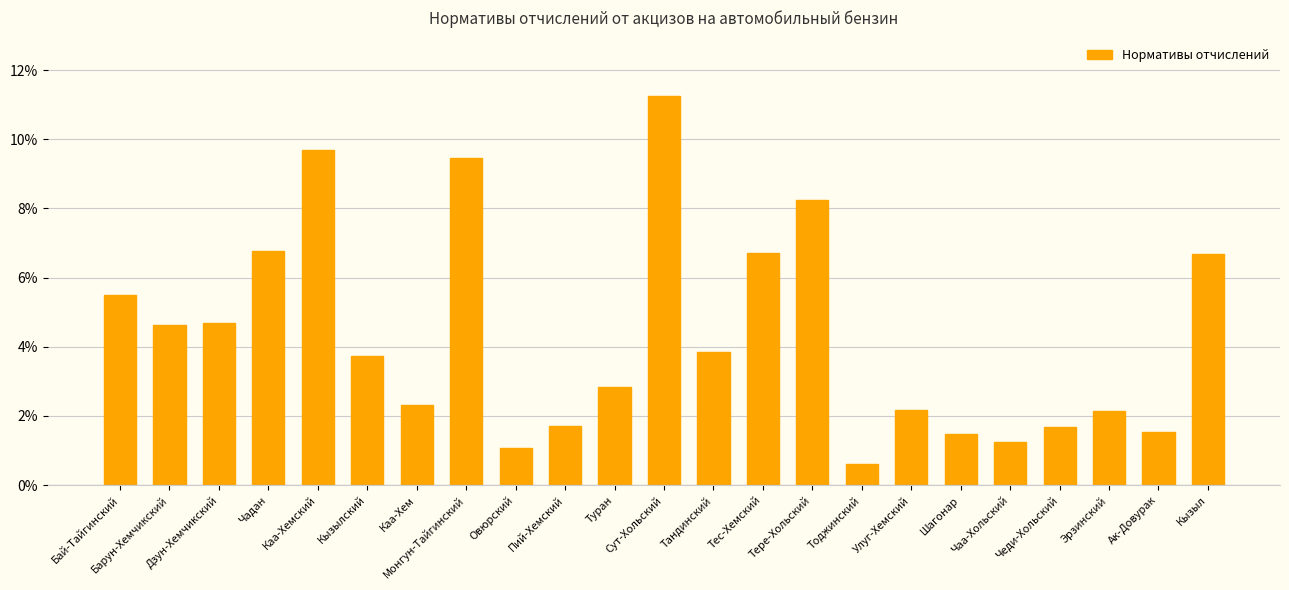

Reading left to right, list all the values displayed in this chart.

Бай-Тайгинский=0.1	Барун-Хемчикский=0.0	Дзун-Хемчикский=0.0	Чадан=0.1	Каа-Хемский=0.1	Кызылский=0.0	Каа-Хем=0.0	Монгун-Тайгинский=0.1	Овюрский=0.0	Пий-Хемский=0.0	Туран=0.0	Сут-Хольский=0.1	Тандинский=0.0	Тес-Хемский=0.1	Тере-Хольский=0.1	Тоджинский=0.0	Улуг-Хемский=0.0	Шагонар=0.0	Чаа-Хольский=0.0	Чеди-Хольский=0.0	Эрзинский=0.0	Ак-Довурак=0.0	Кызыл=0.1